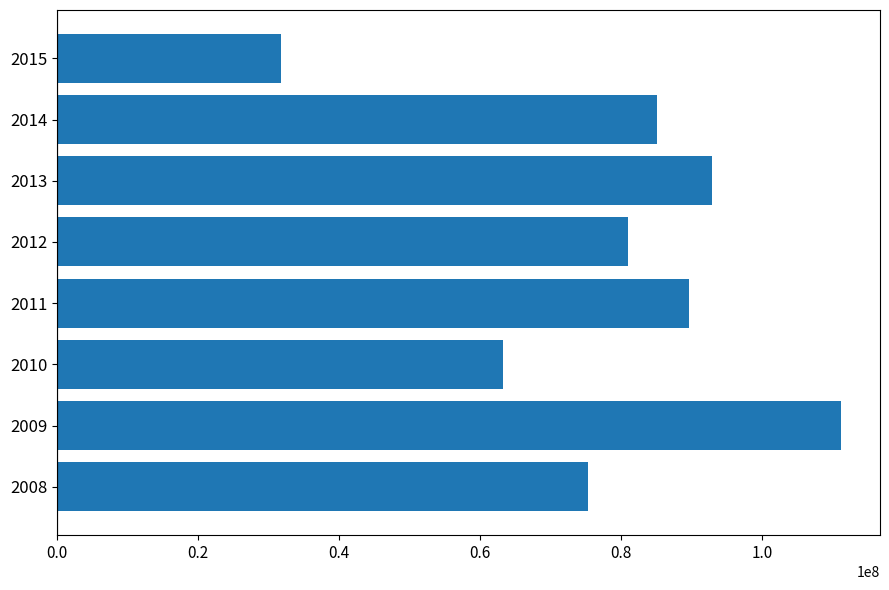

Which category has the highest value across all series?

2009